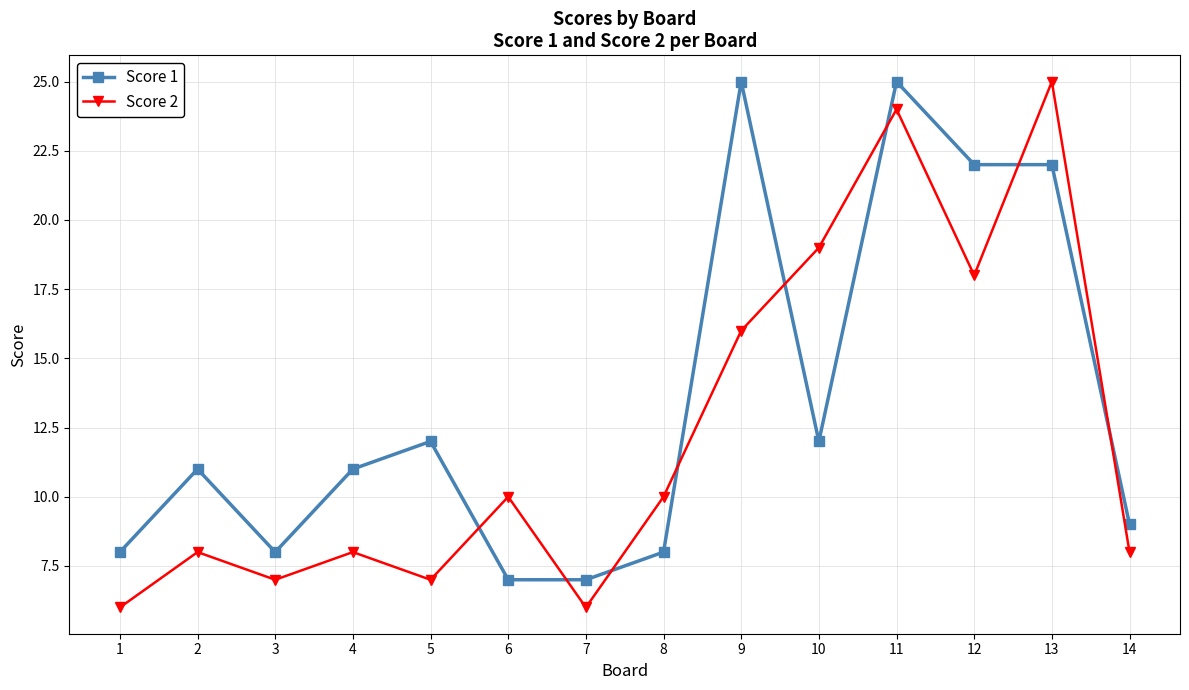

Between 3 and 6, which series saw the biggest shift?

Score 2